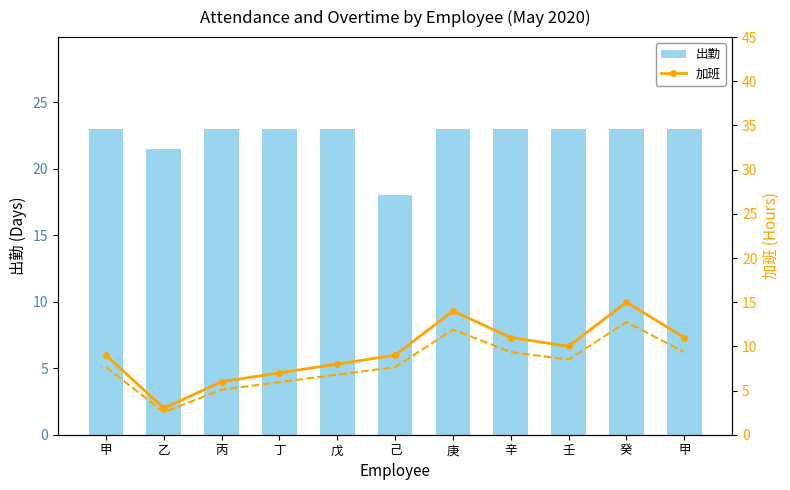

What is the smallest value displayed?

3.0